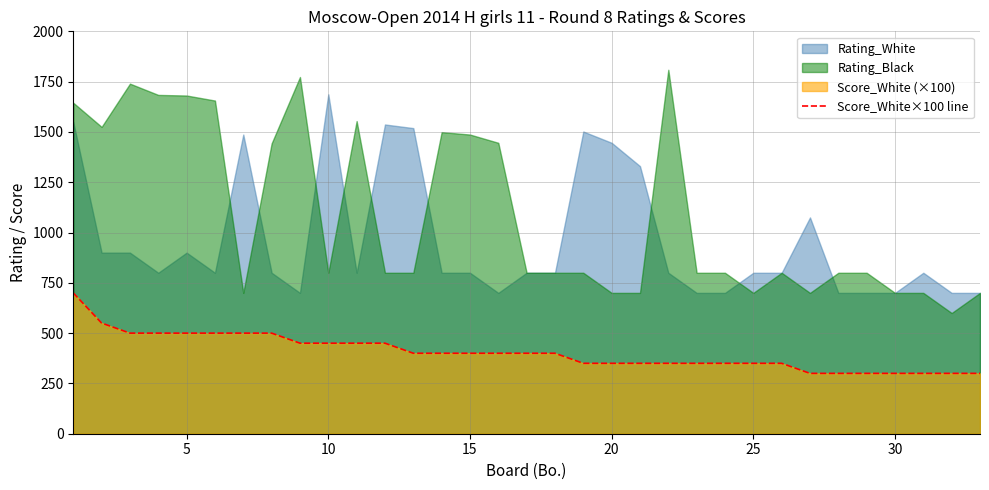

What is the maximum value for Score_White×100 line?

700